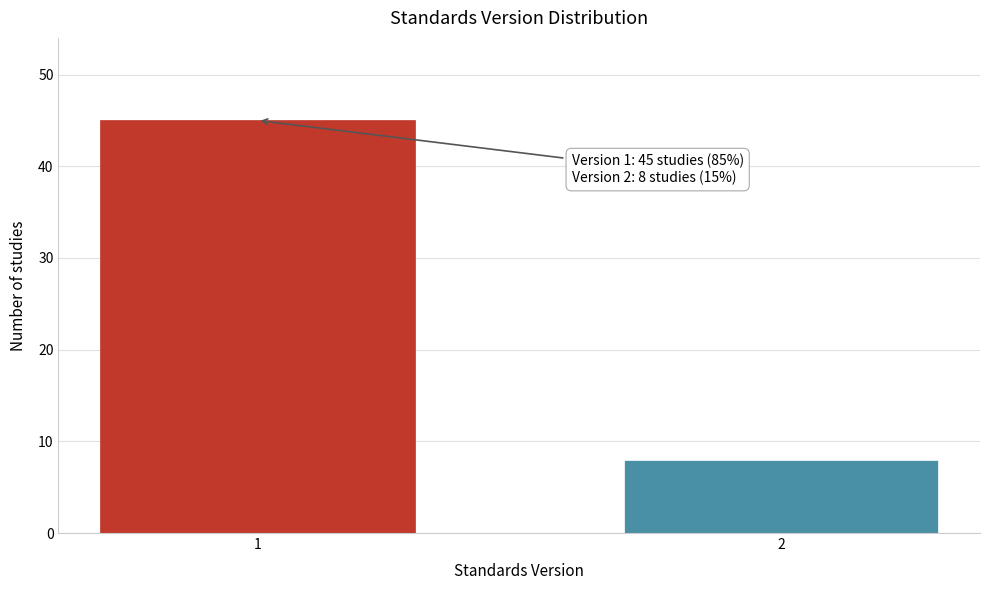

Reading left to right, what are all the values shown in this chart?

45	8